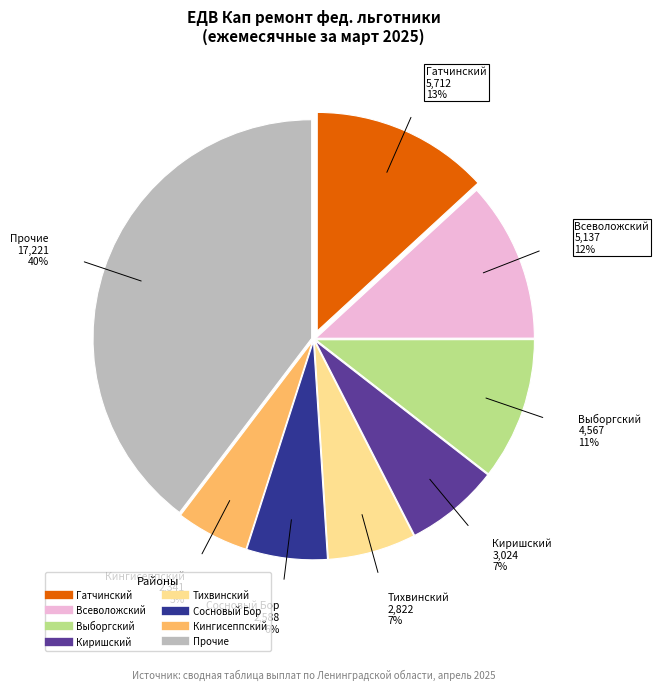

To the nearest percent, what is the average slice percentage?

12%